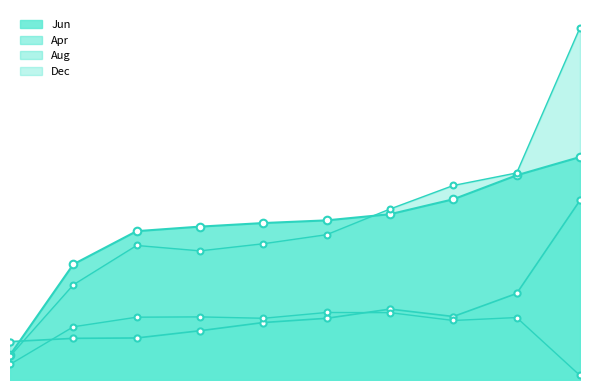

Which series has the largest total across all categories?

Dec